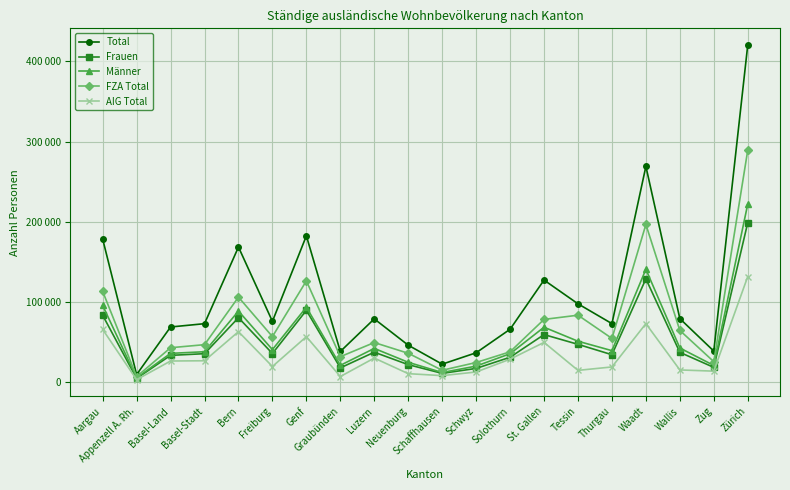

What are all the series names shown in the legend?

Total, Frauen, Männer, FZA Total, AIG Total